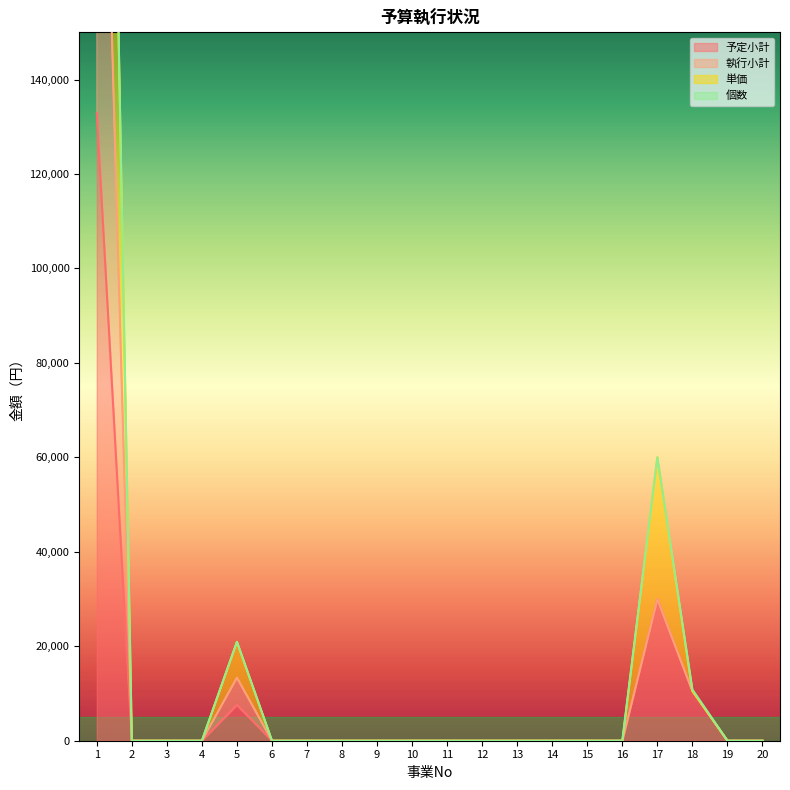

Where is the first local maximum for 執行小計?

5